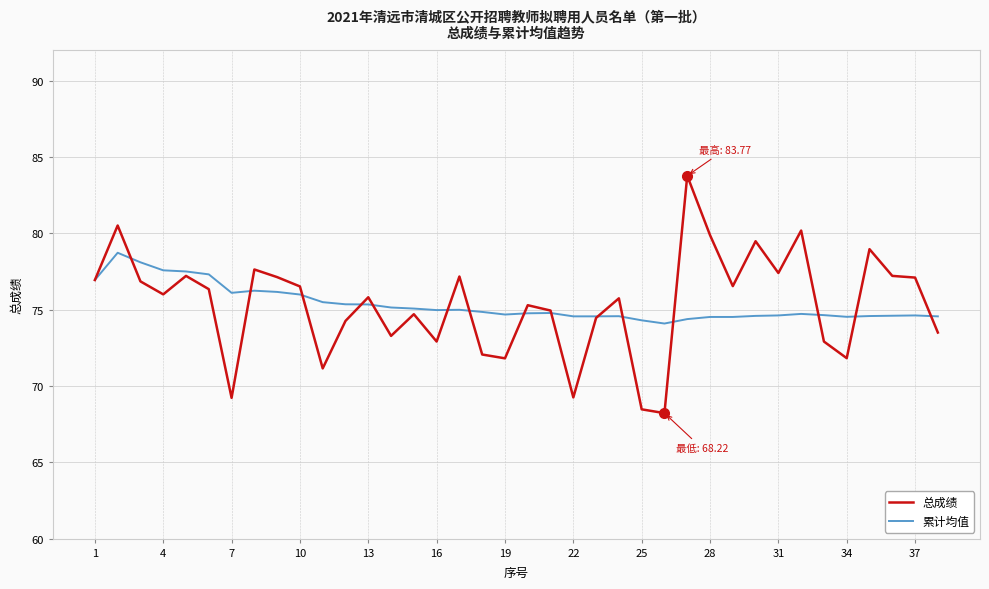

True or false: 累计均值 and 总成绩 intersect in this chart.

True